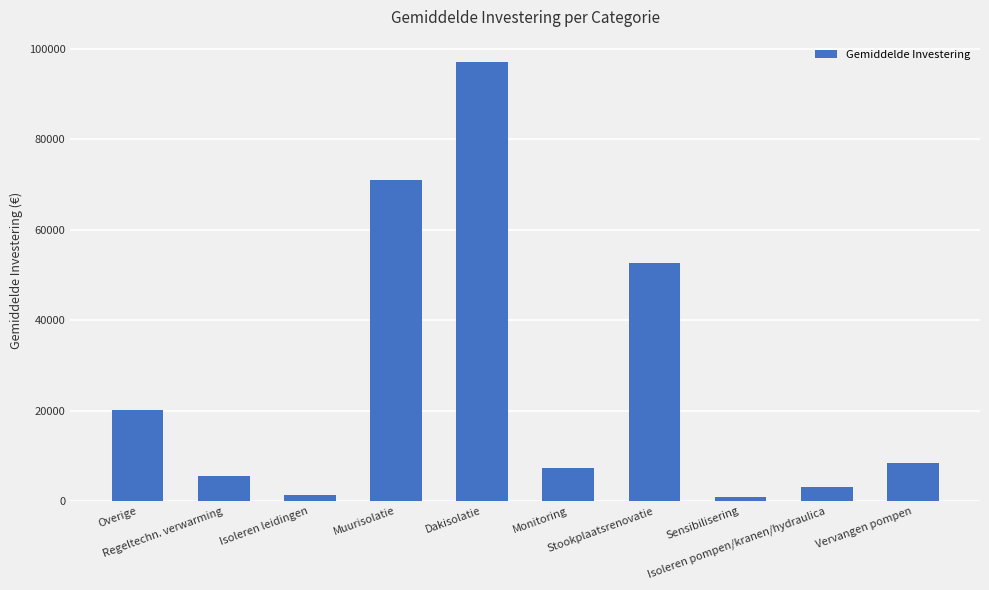

What is the difference between the second highest and second lowest values?

69549.2